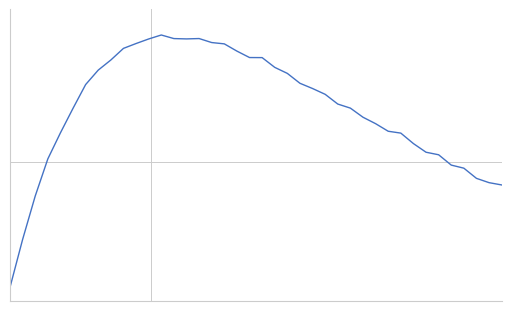

What is the sum of all values?

28.4